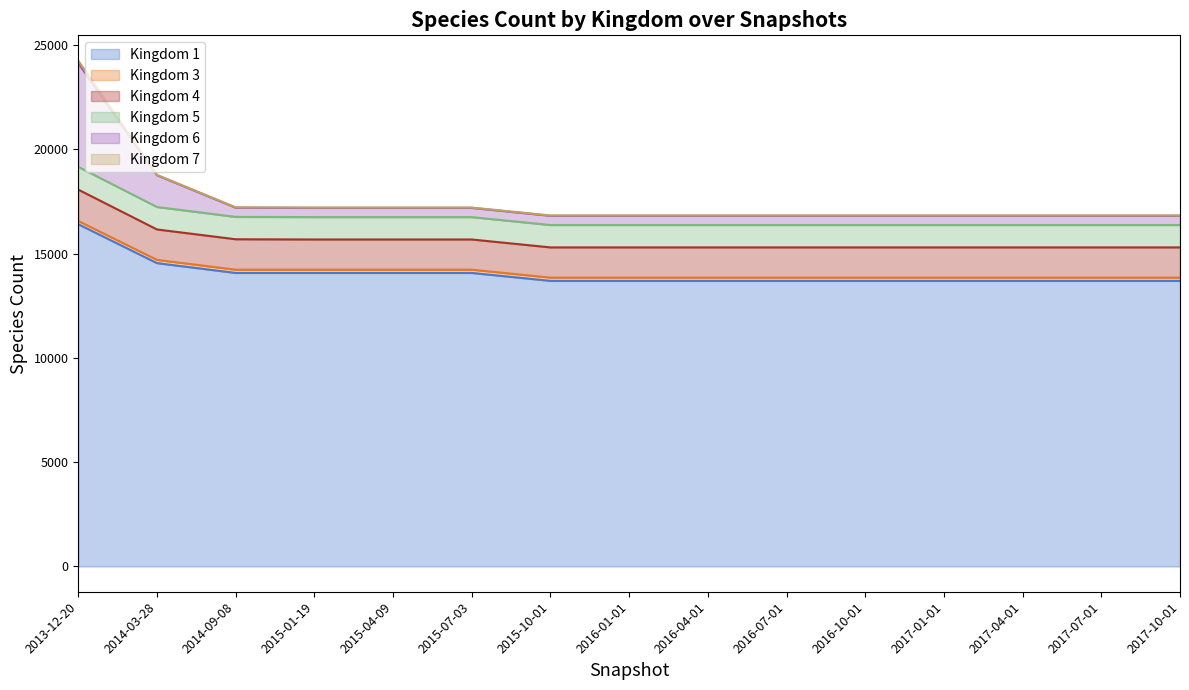

What is the label of the 11th point from the right?

2015-04-09